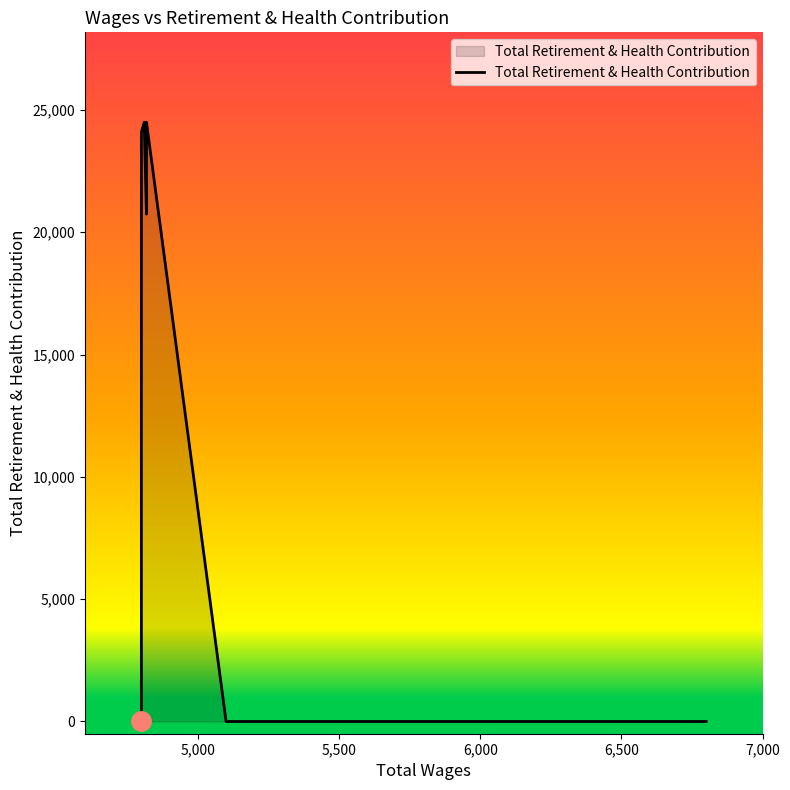

Reading right to left, transcribe all the data shown in this chart.

0	0	0	0	24494	20738	24494	24087	23312	22537	21900	21900	21900	21900	21900	18040	17413	0	0	0